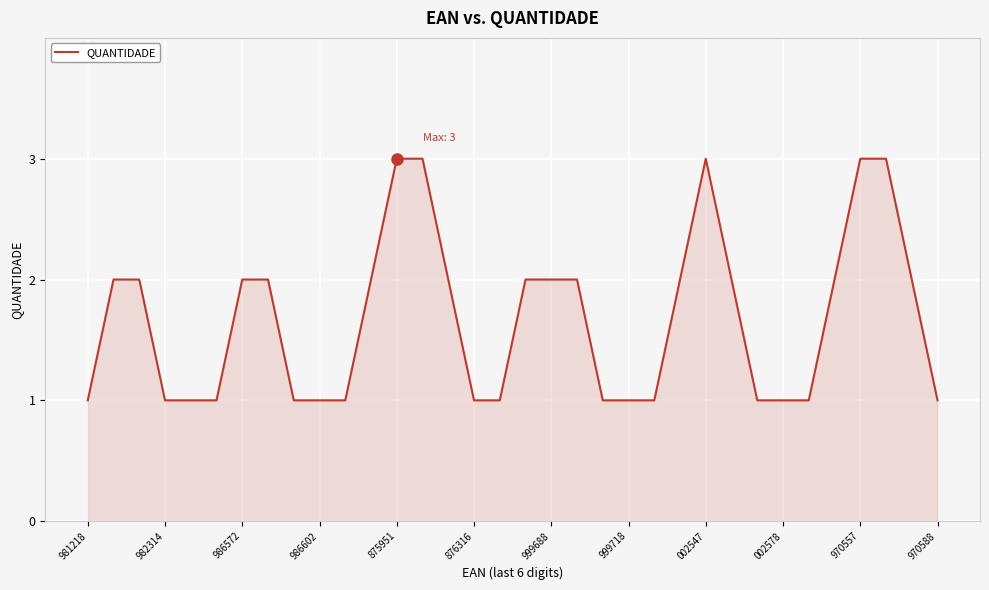

Reading left to right, transcribe all the data shown in this chart.

1	2	2	1	1	1	2	2	1	1	1	2	3	3	2	1	1	2	2	2	1	1	1	2	3	2	1	1	1	2	3	3	2	1